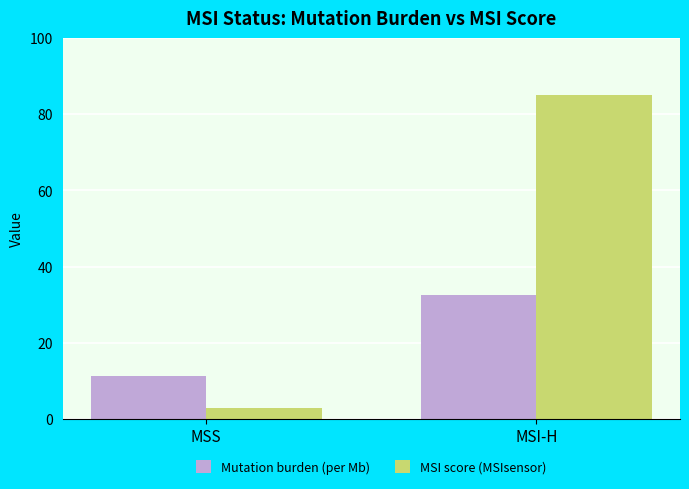

What is the smallest value displayed?

2.8